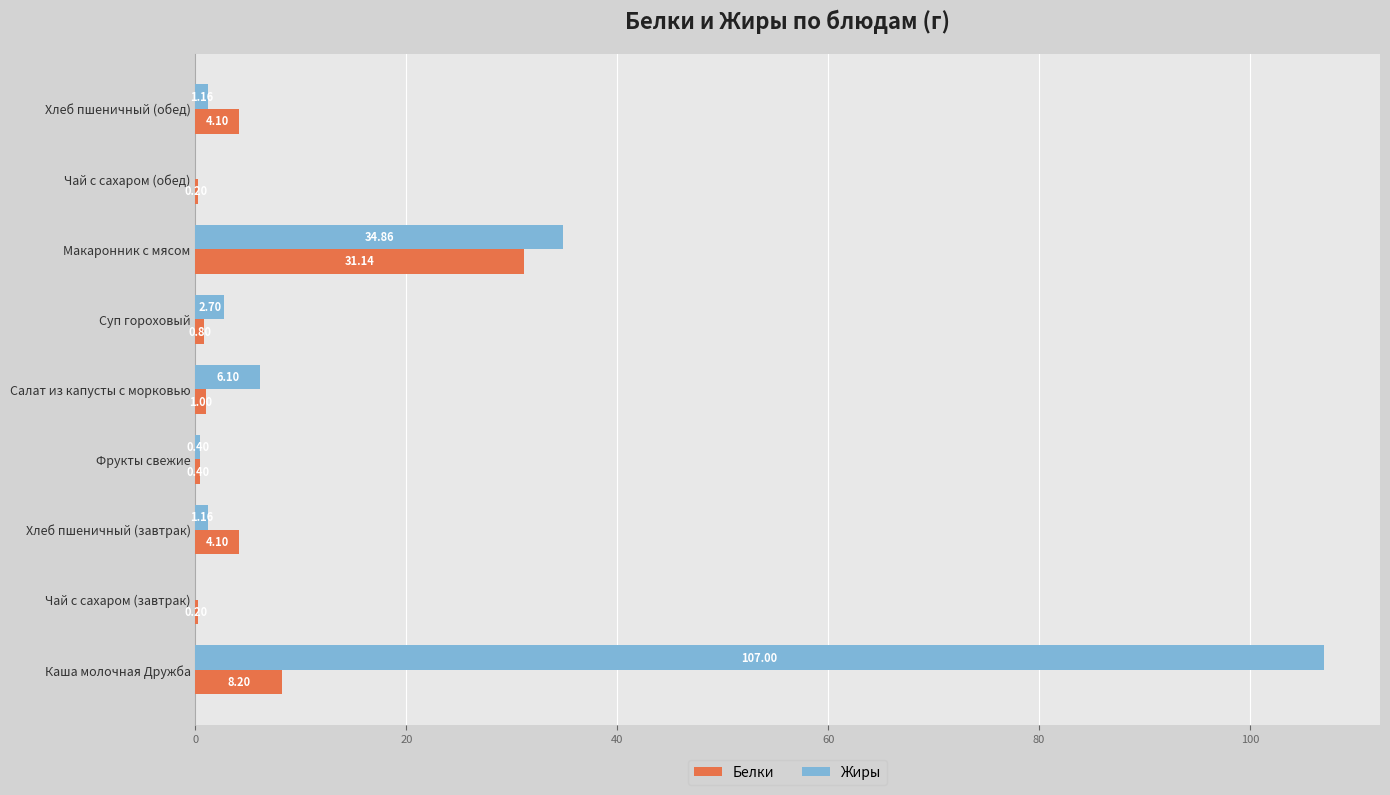

Which series has the largest total across all categories?

Жиры